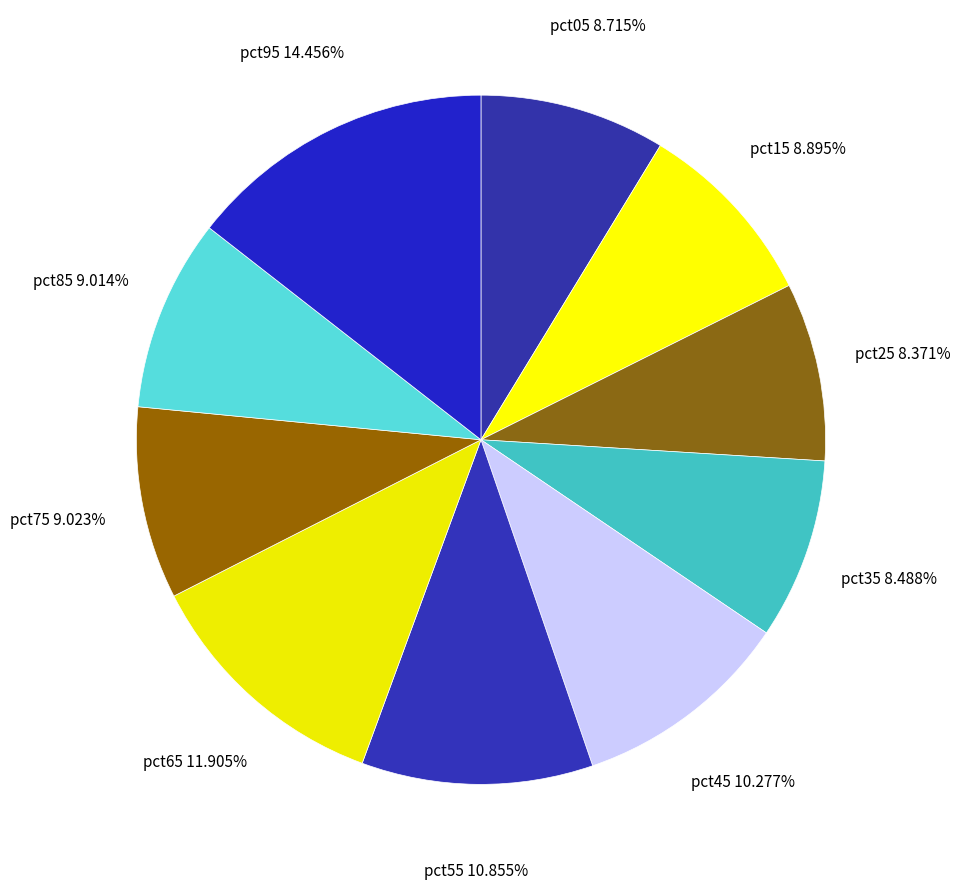

Is it true that pct15 is 20% of the pie?

False